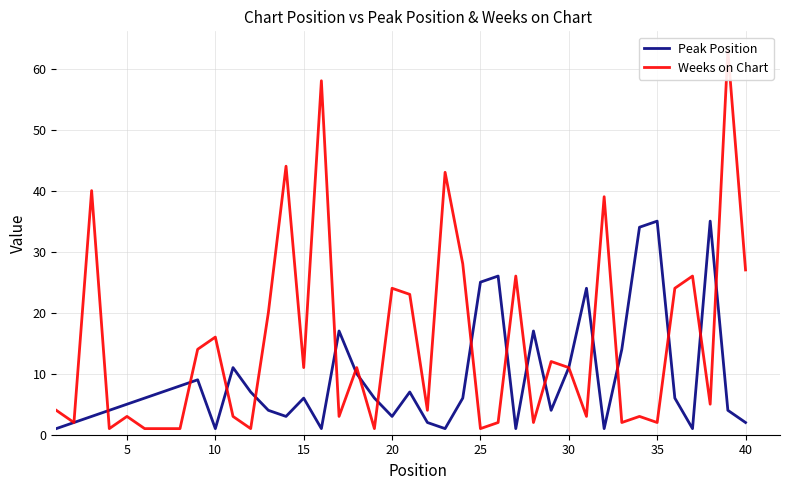

How many interior local valleys does the Weeks on Chart series have?

13